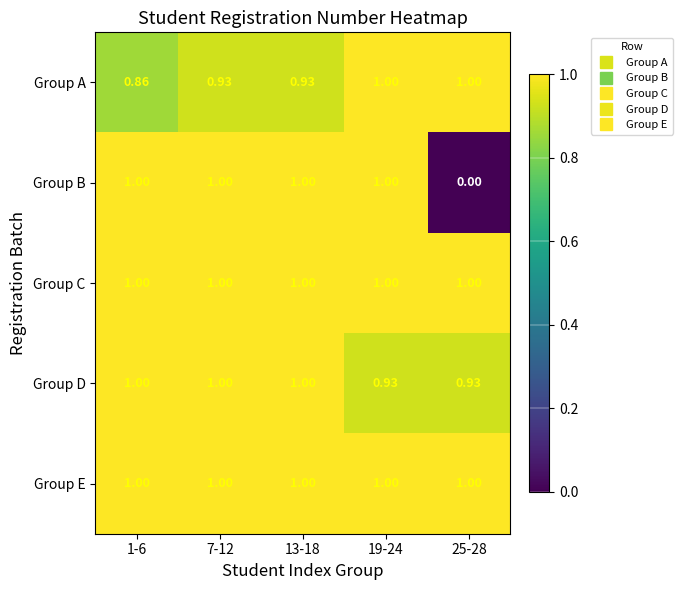

Is the value of Group A at 13-18 greater than the value of Group E at 1-6?

No